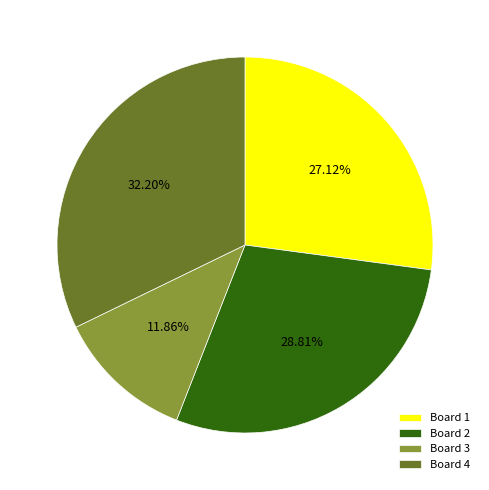

Count the number of slices in the pie.

4